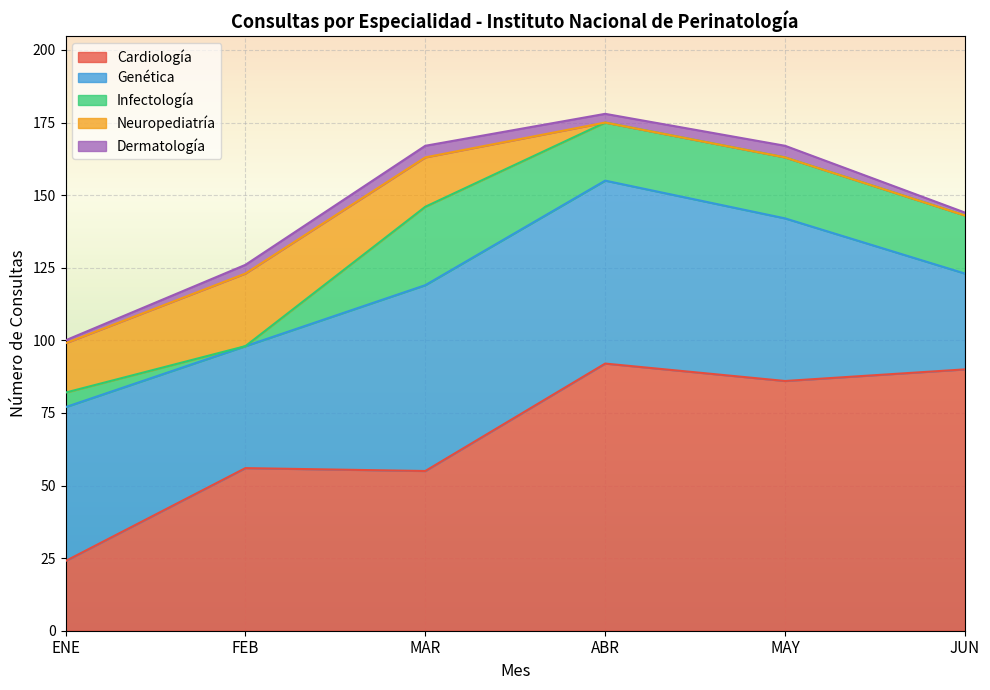

At ENE, list the series in order from smallest to largest.

Dermatología, Infectología, Neuropediatría, Cardiología, Genética